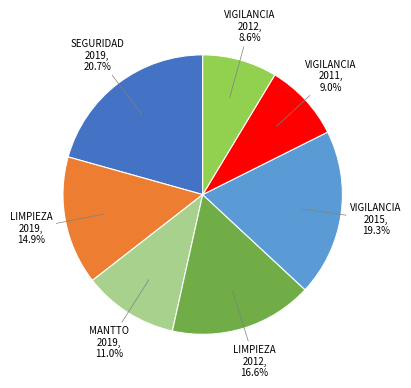

Does any single category account for the majority?

No